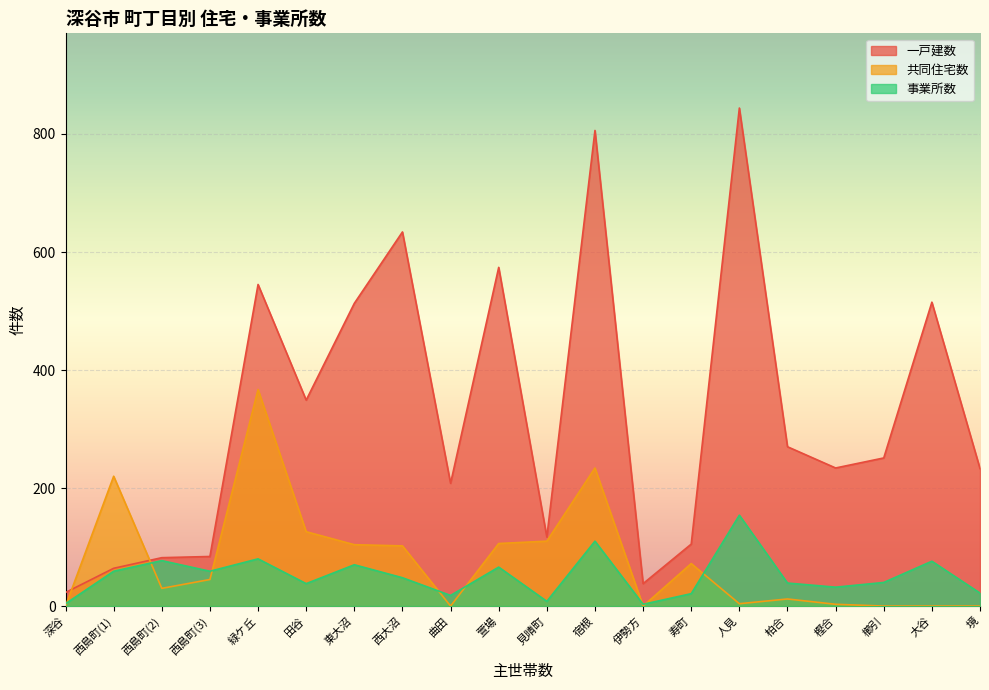

At how many categories does at least one series exceed 187?

14